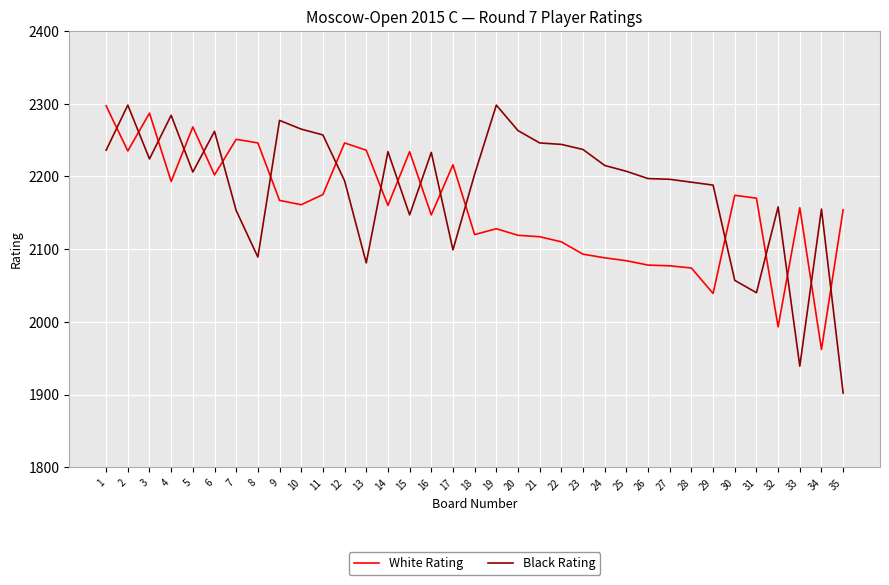

Is this an area chart (filled region under the line)?

No